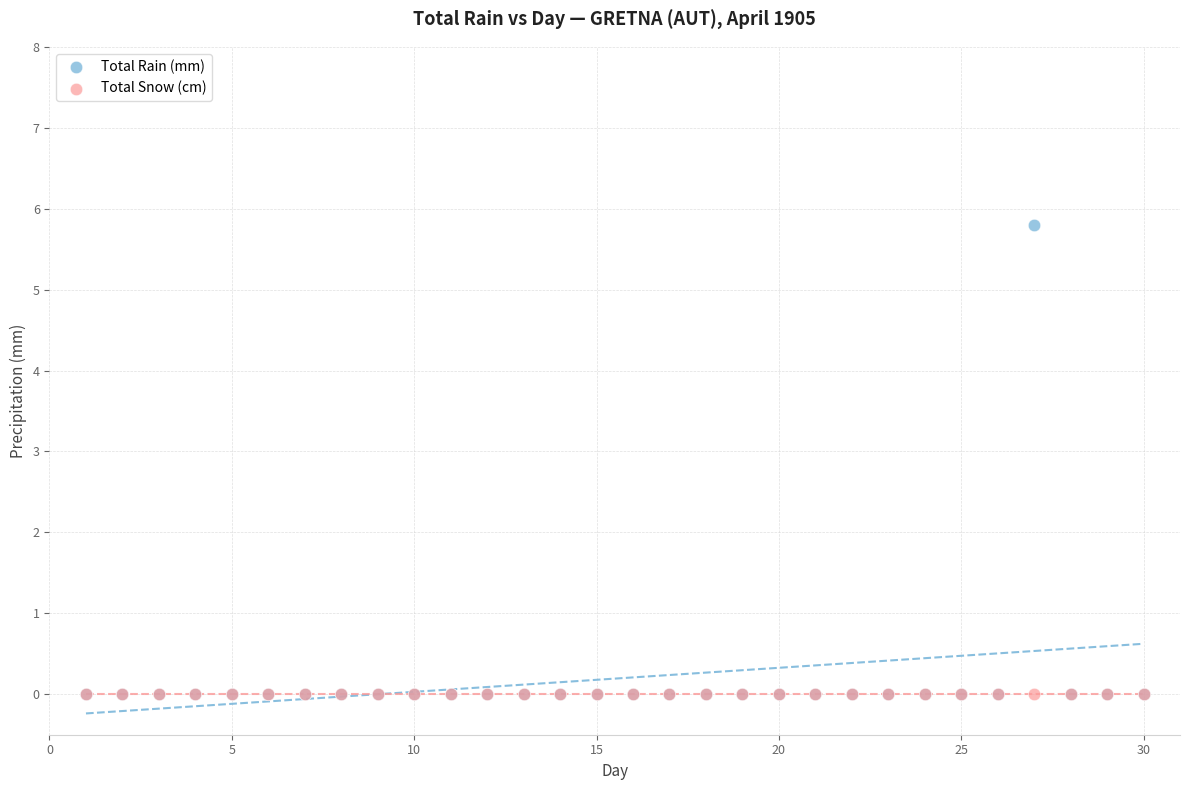

What are all the series names shown in the legend?

Total Rain (mm), Total Snow (cm)